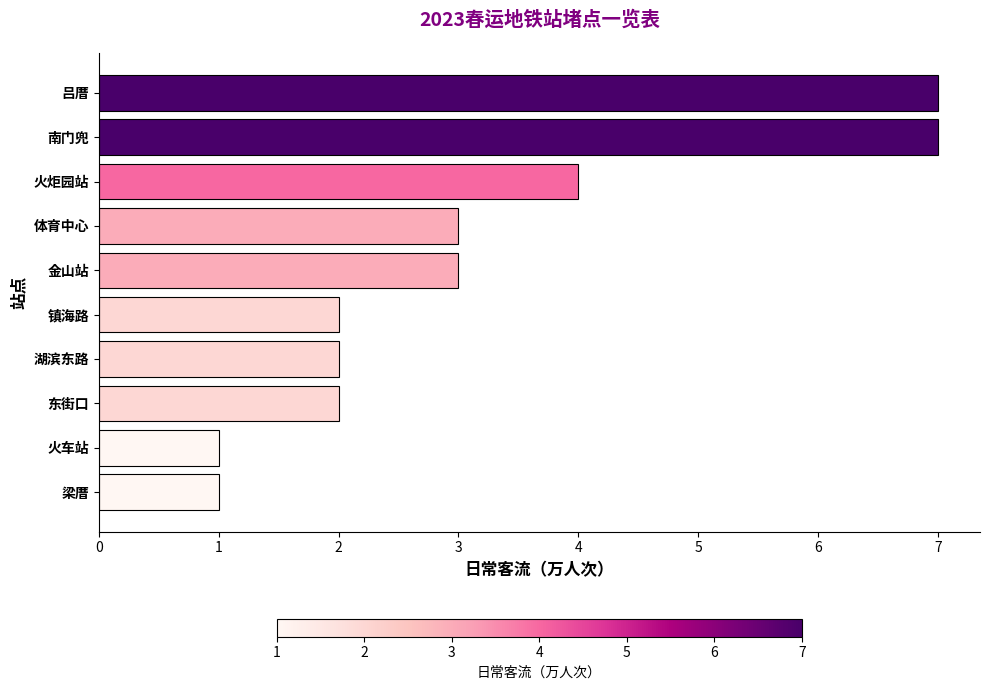

What is the change in value from 体育中心 to 火炬园站?

+1